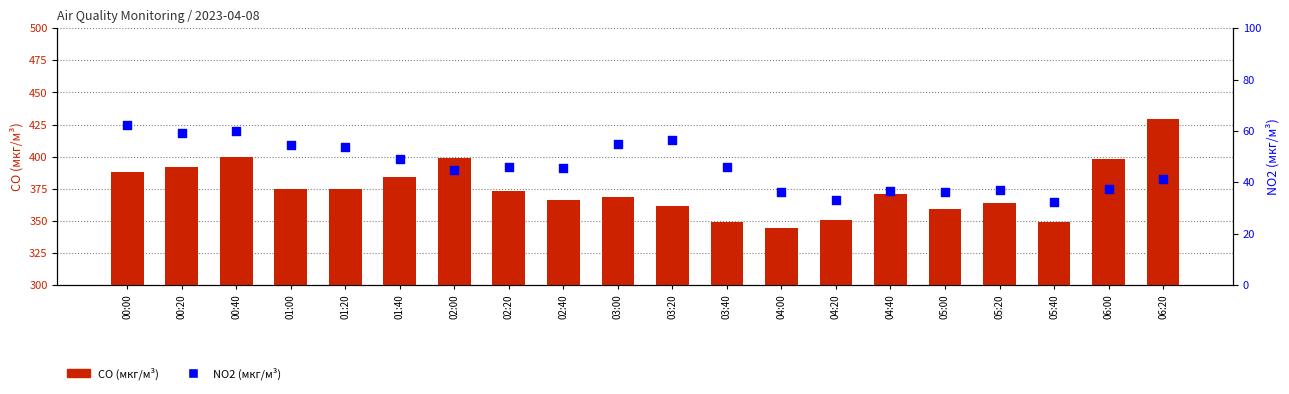

Is the value of CO (мкг/м³) at 00:20 greater than the value of NO2 (мкг/м³) at 00:20?

Yes